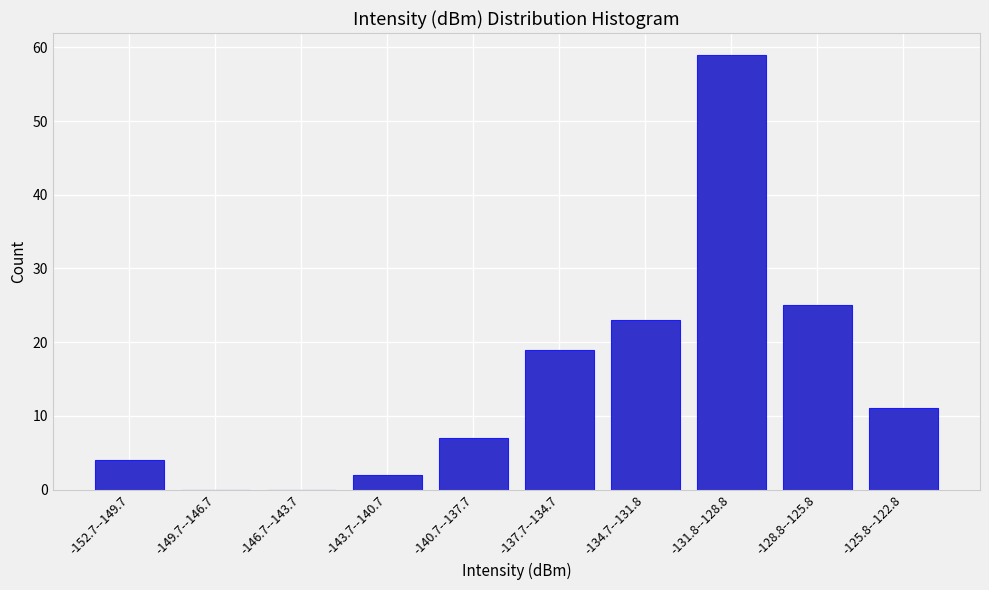

Reading right to left, transcribe all the data shown in this chart.

-125.8--122.8=11	-128.8--125.8=25	-131.8--128.8=59	-134.7--131.8=23	-137.7--134.7=19	-140.7--137.7=7	-143.7--140.7=2	-146.7--143.7=0	-149.7--146.7=0	-152.7--149.7=4